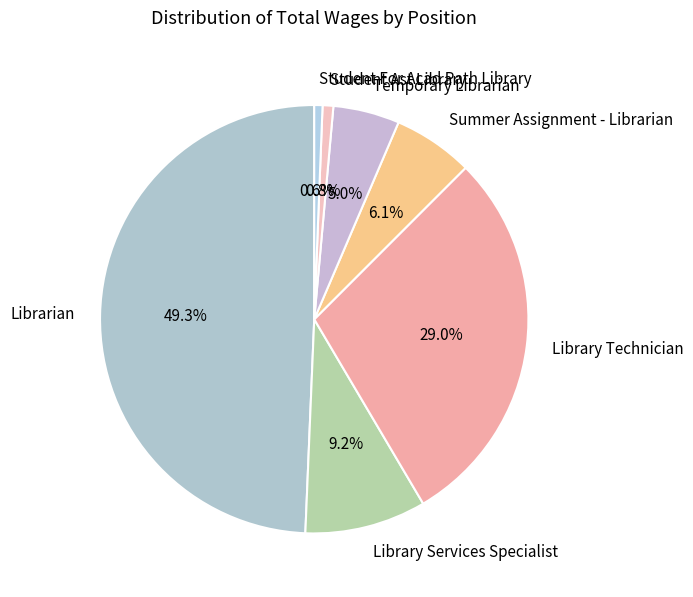

To the nearest percent, what is the average slice percentage?

14%